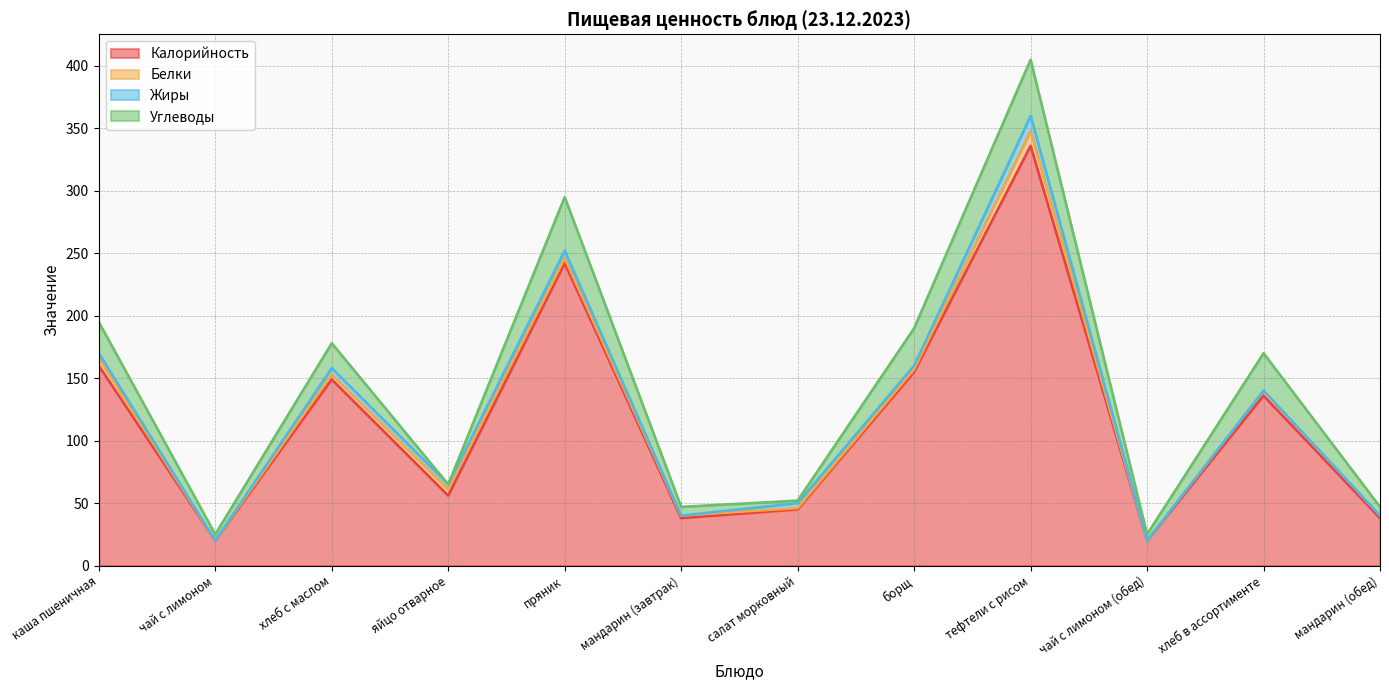

Where is Жиры nearest to the value 6?

пряник